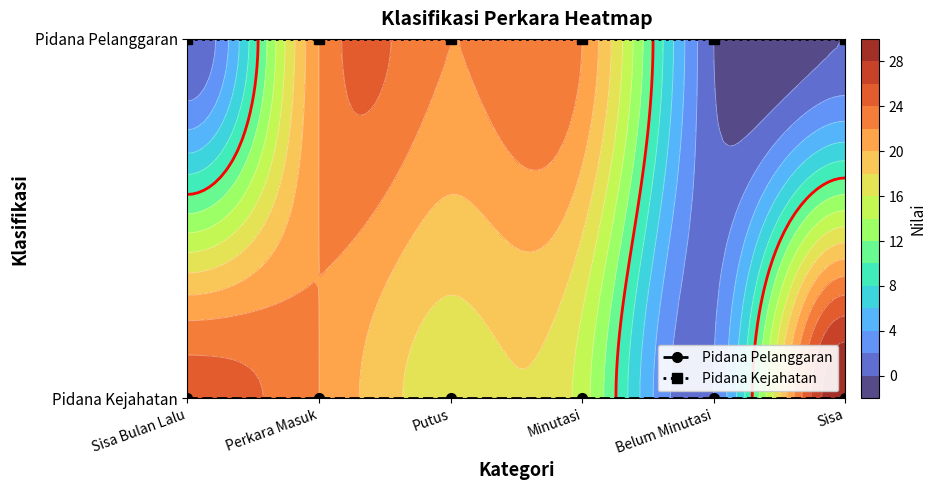

Which series has the largest range (max minus min)?

Pidana Pelanggaran